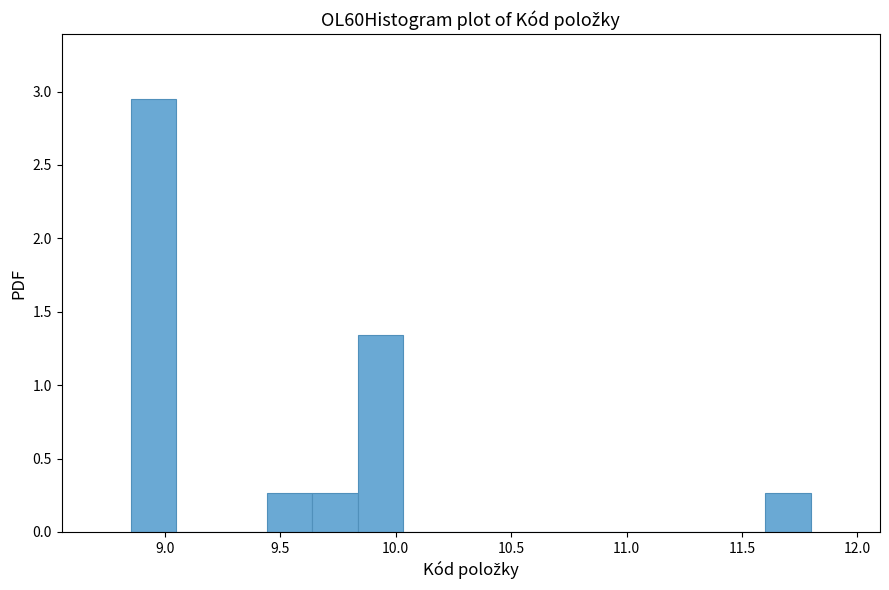

Around what value on the x-axis is the tallest bar? Give the approximate position of its centre, as read against the axis.

8.95